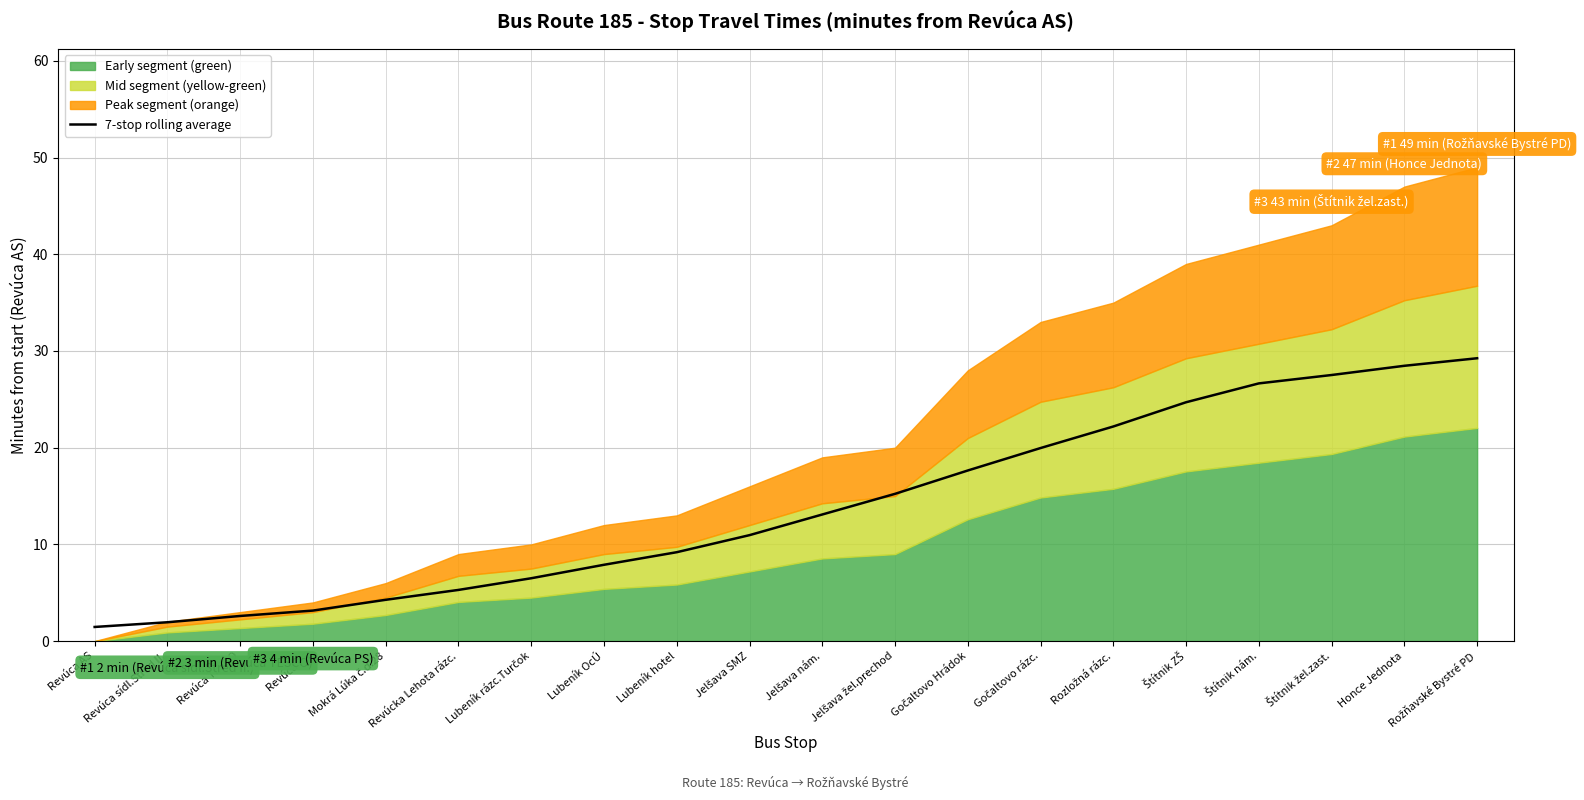

What is the value of the 10th point from the left?

11.0